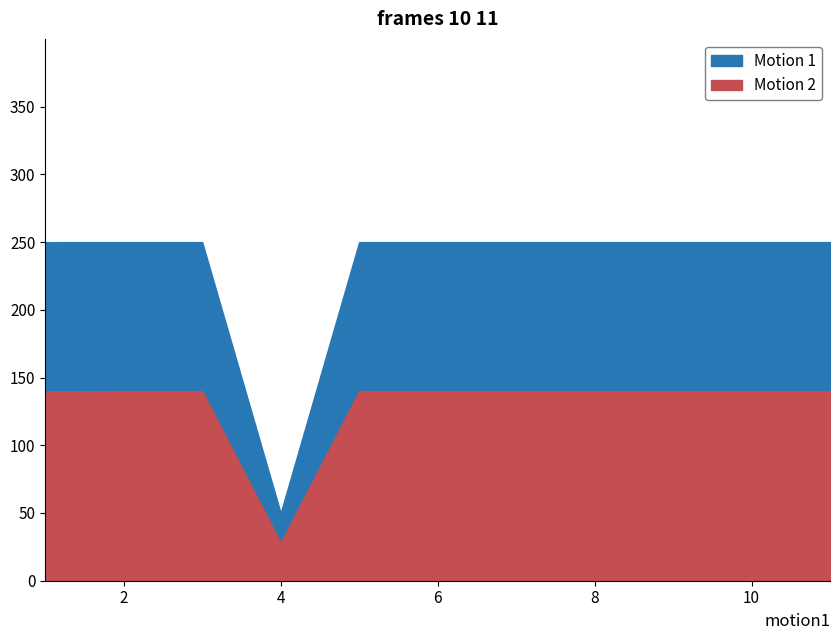

At which category is the sum across all series the highest?

2